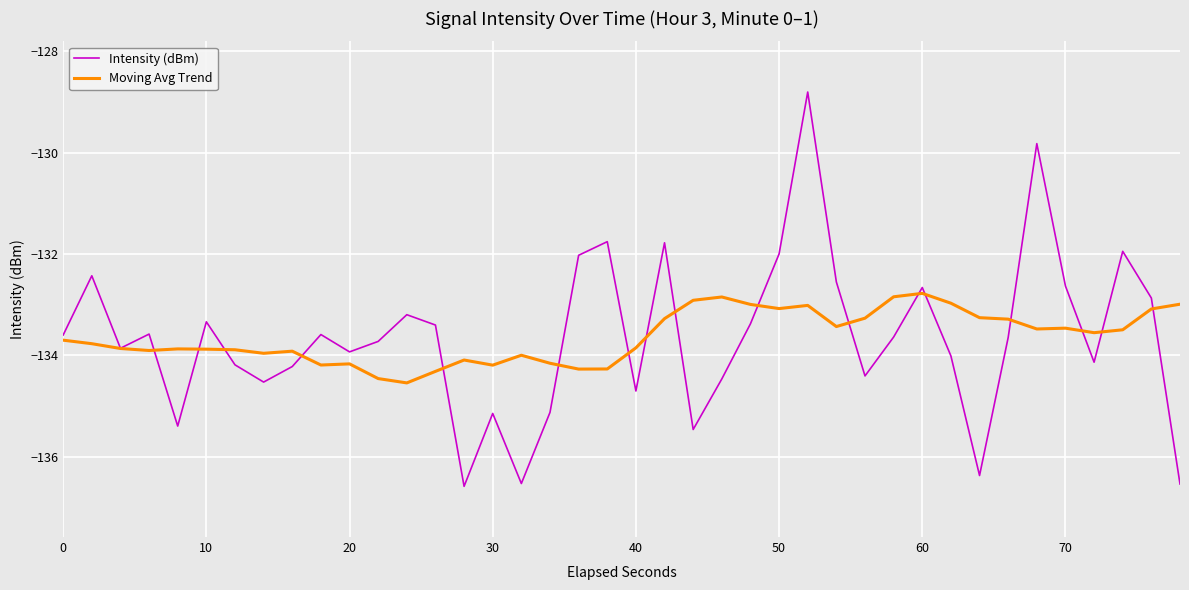

How many lines are shown in the chart?

2